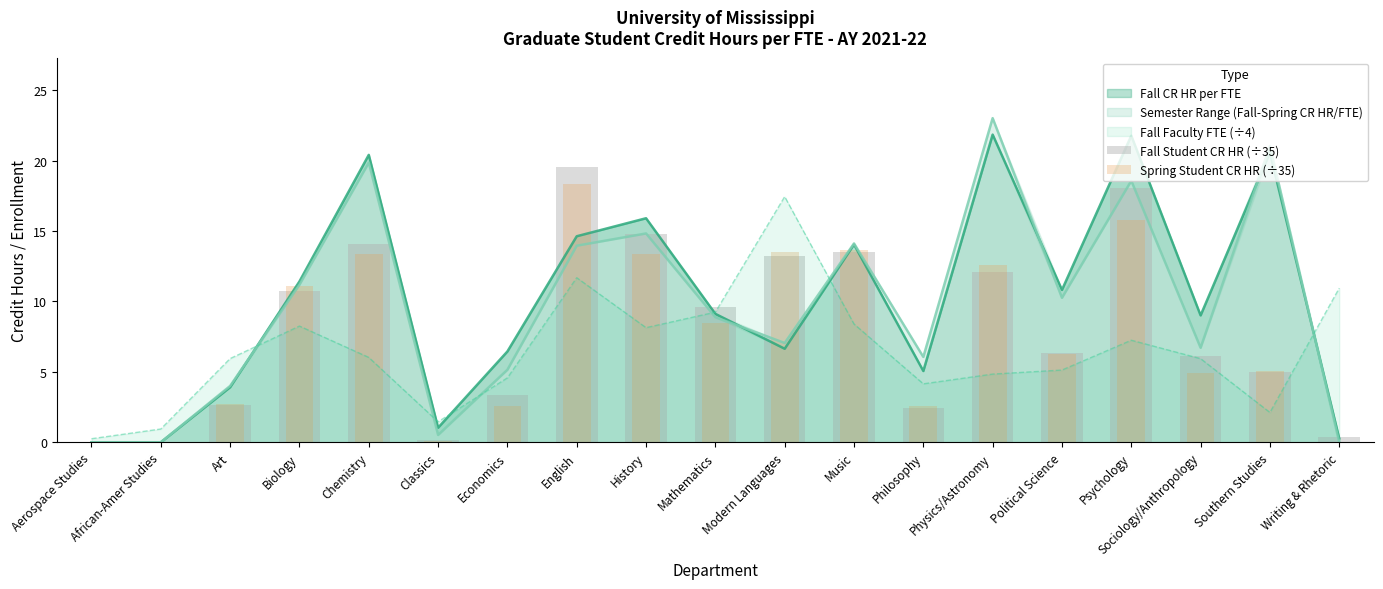

What is the value of the Fall Student CR HR (÷35) bar at the 3rd from the left?

2.7